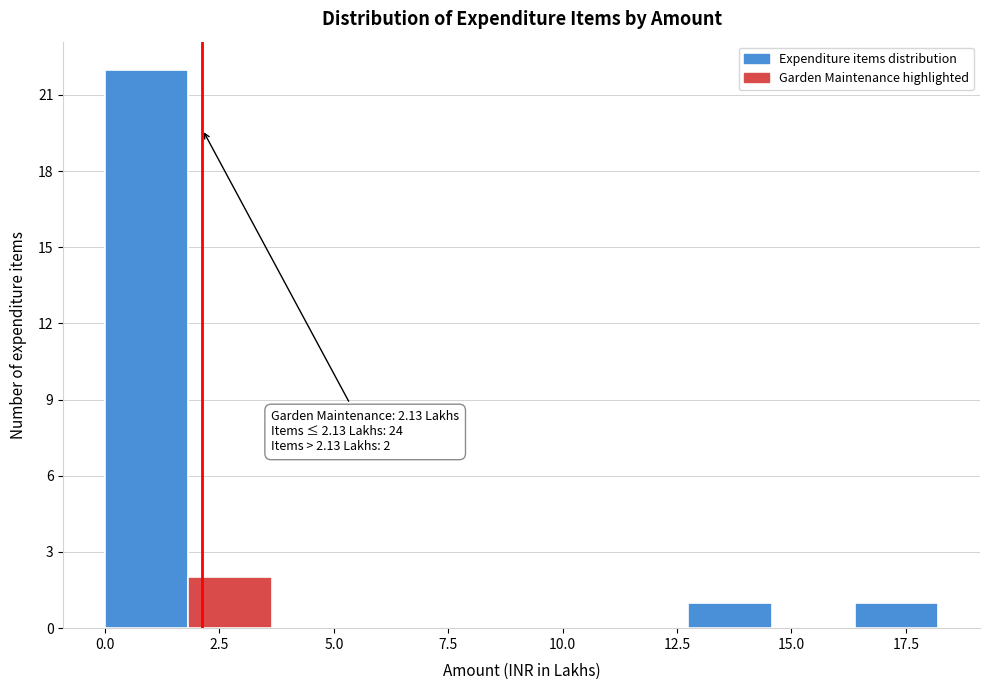

Read against the x-axis, roughly where is the centre of the tallest bar?

1.0